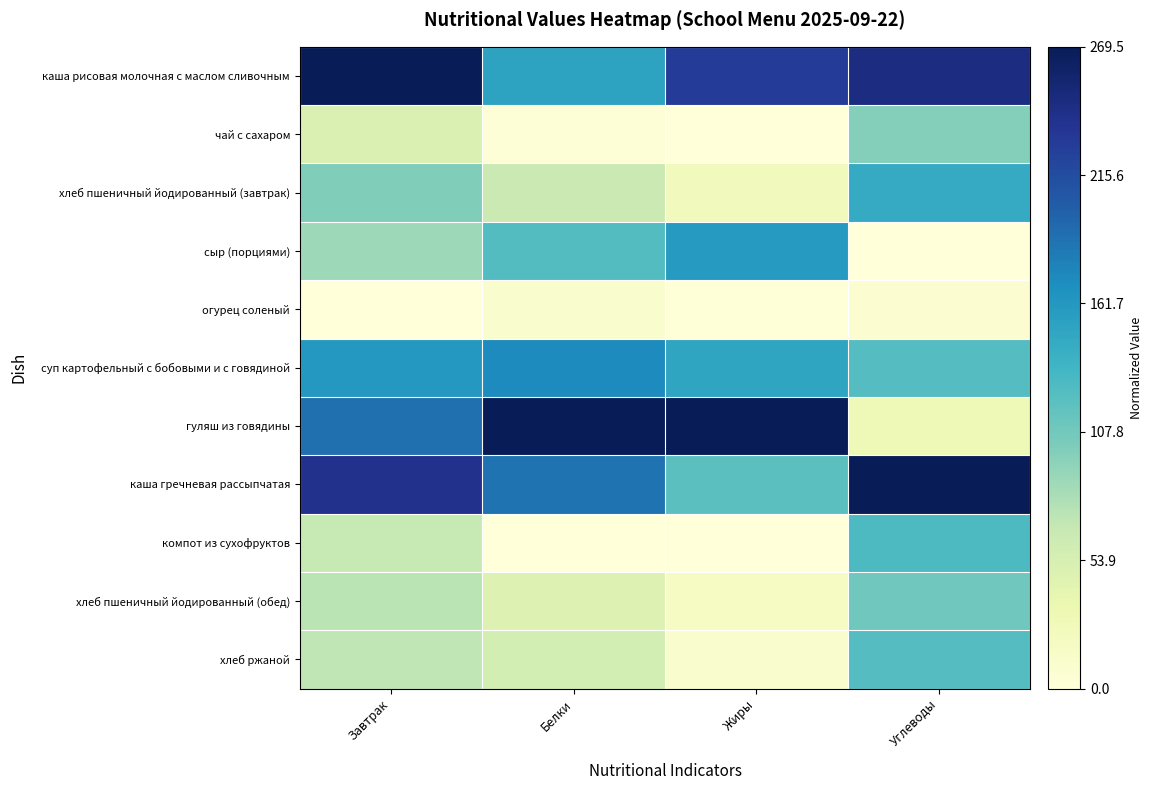

Reading left to right, list all the values displayed in this chart.

каша рисовая молочная с маслом сливочным: Завтрак=1.0	Белки=0.6	Жиры=0.8	Углеводы=0.9
чай с сахаром: Завтрак=0.2	Белки=0.0	Жиры=0.0	Углеводы=0.4
хлеб пшеничный йодированный (завтрак): Завтрак=0.4	Белки=0.2	Жиры=0.1	Углеводы=0.5
сыр (порциями): Завтрак=0.3	Белки=0.5	Жиры=0.6	Углеводы=0.0
огурец соленый: Завтрак=0.0	Белки=0.0	Жиры=0.0	Углеводы=0.0
суп картофельный с бобовыми и с говядиной: Завтрак=0.6	Белки=0.6	Жиры=0.6	Углеводы=0.5
гуляш из говядины: Завтрак=0.7	Белки=1.0	Жиры=1.0	Углеводы=0.1
каша гречневая рассыпчатая: Завтрак=0.9	Белки=0.7	Жиры=0.4	Углеводы=1.0
компот из сухофруктов: Завтрак=0.2	Белки=0.0	Жиры=0.0	Углеводы=0.5
хлеб пшеничный йодированный (обед): Завтрак=0.3	Белки=0.2	Жиры=0.1	Углеводы=0.4
хлеб ржаной: Завтрак=0.3	Белки=0.2	Жиры=0.0	Углеводы=0.5